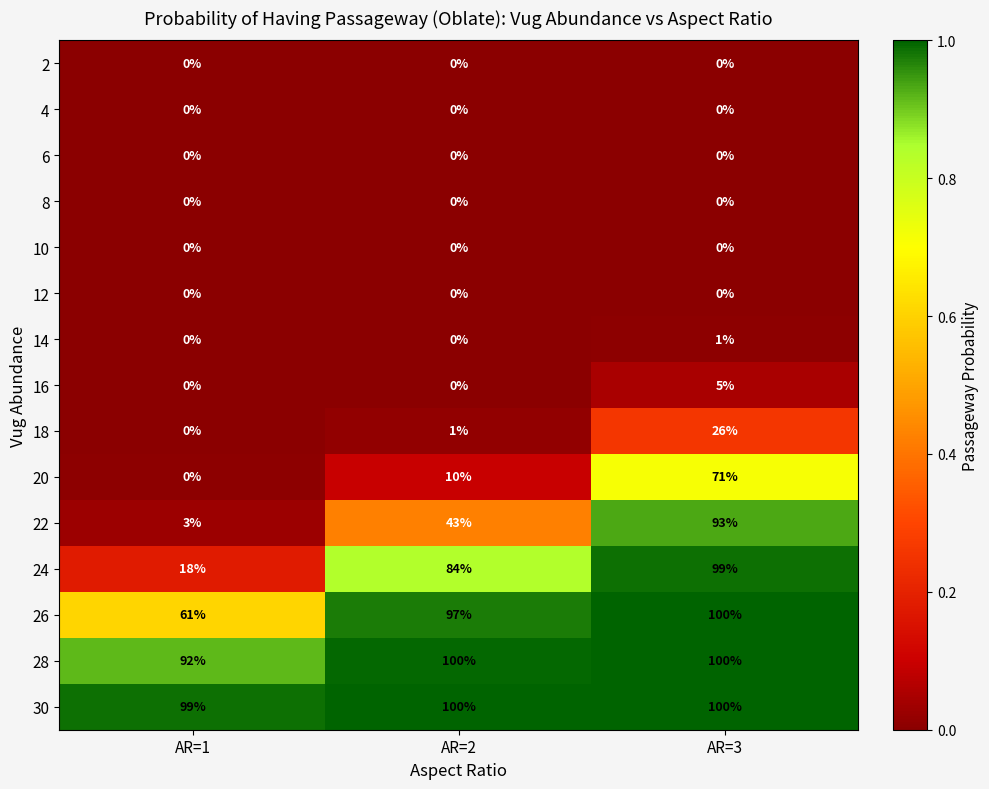

The 28 series shows 100 at AR=2. True or false?

True